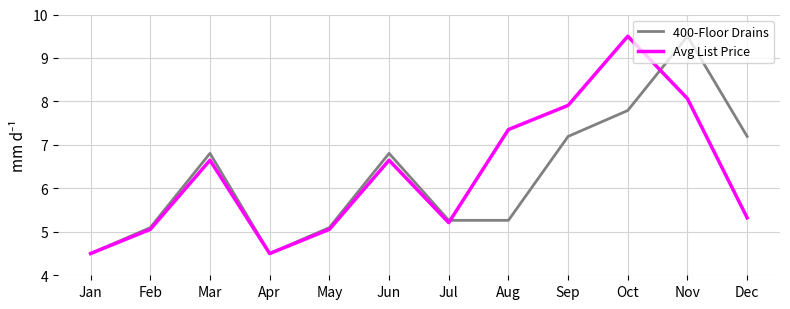

At which category is the sum across all series the highest?

Nov